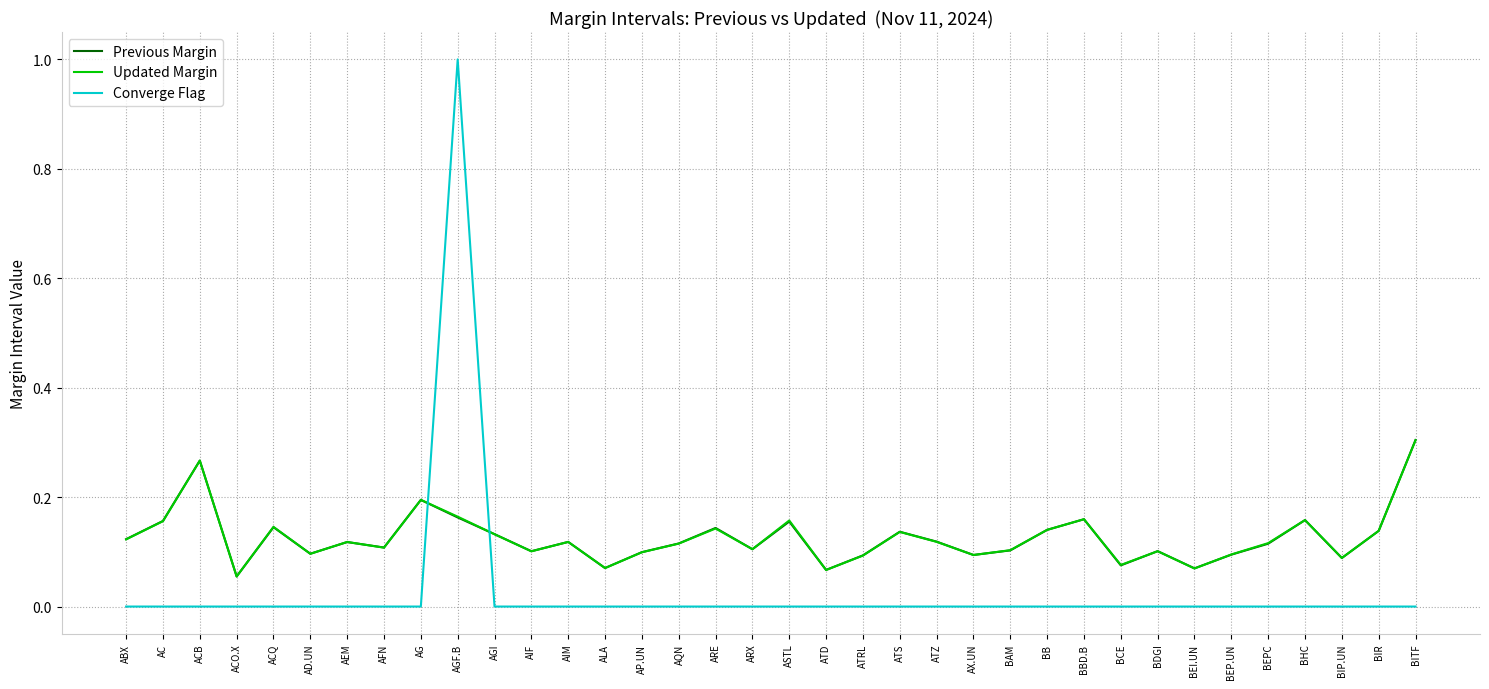

Which series ends up on top after the final intersection of Converge Flag and Previous Margin?

Previous Margin